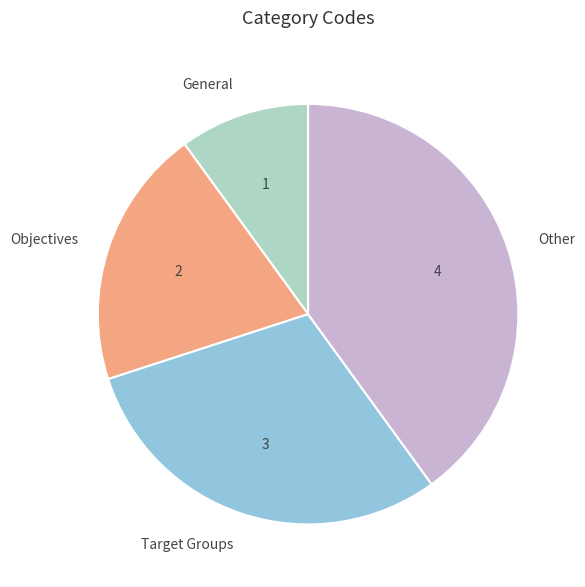

Approximately how many times larger is the value at Other compared to General?

4.0